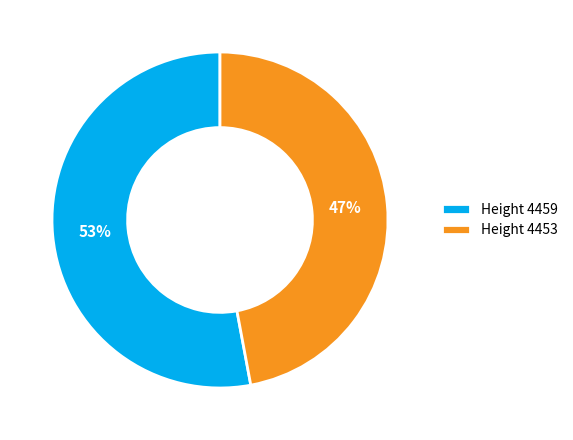

Is the sum of Height 4459 and Height 4453 greater than half?

Yes